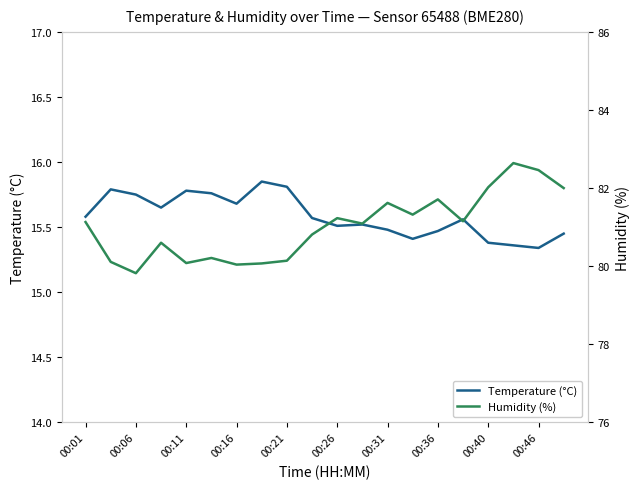

True or false: Temperature (°C) has a value of 15.5 at 00:26.

True